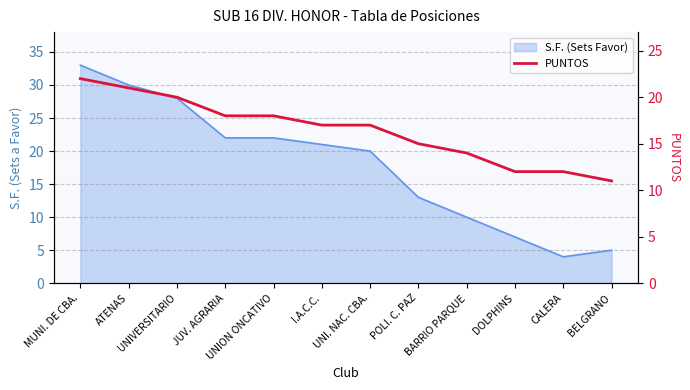

At which label is the value closest to 16?

I.A.C.C.